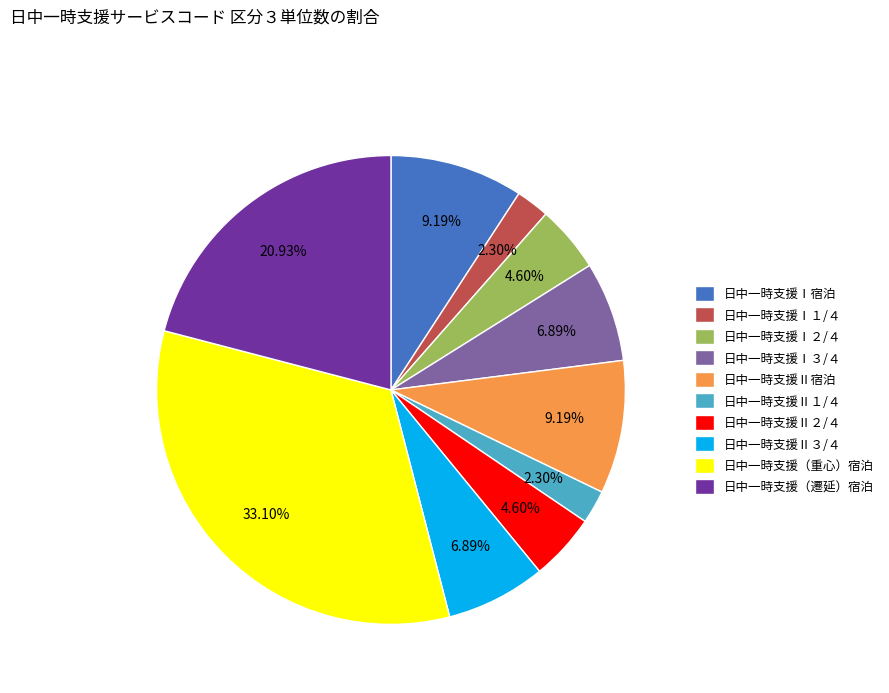

Does 日中一時支援（重心）宿泊 account for over 50% of the chart?

No